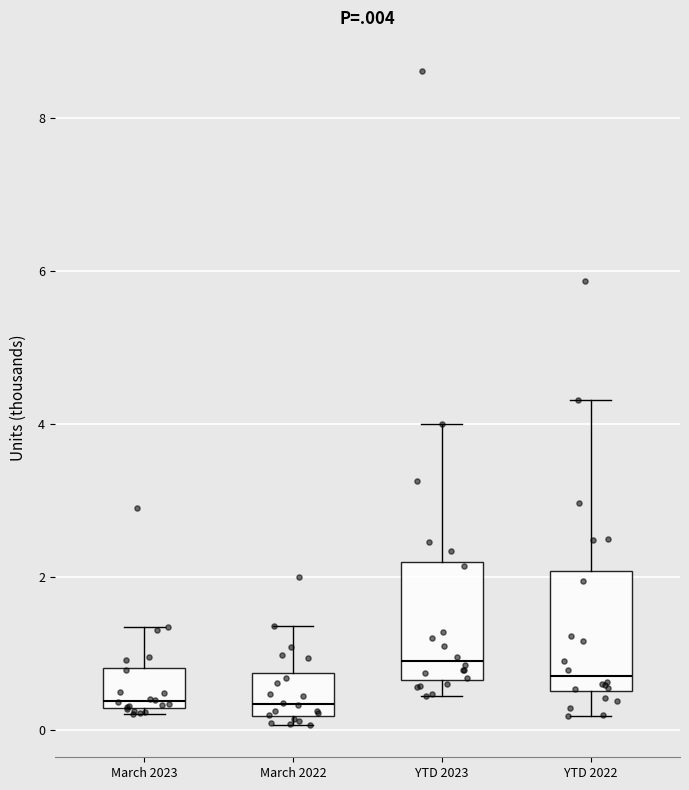

Where does the lower whisker of the box for YTD 2022 end on the y-axis? The values are not printed on the chart, so give them approximately, as read against the axis.

0.2